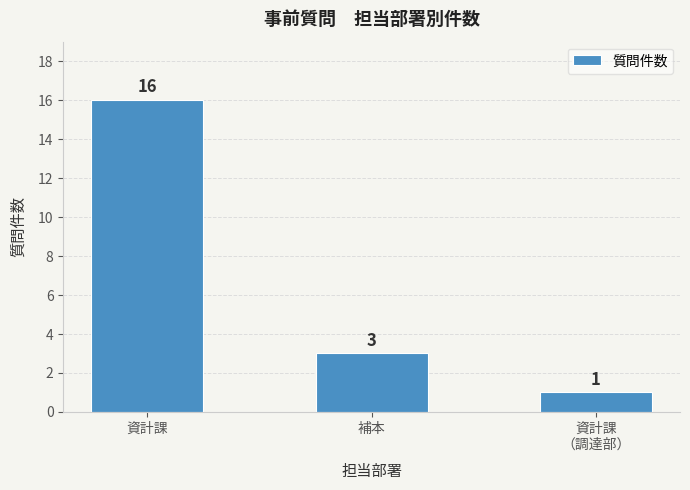

Count the number of data series in this chart.

1